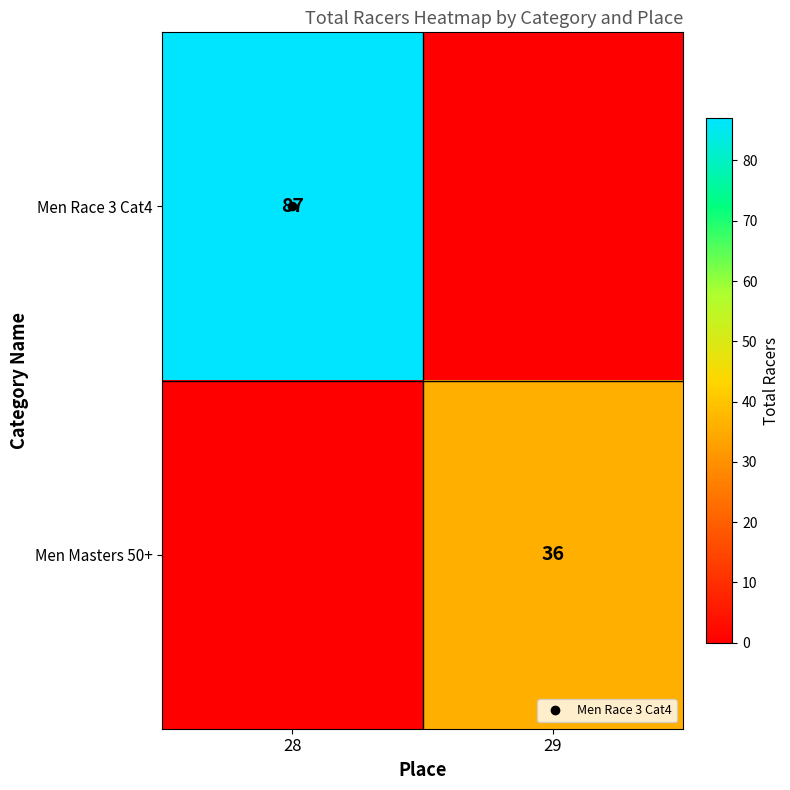

List the labels in order of Men Masters 50+ value, largest first.

29, 28